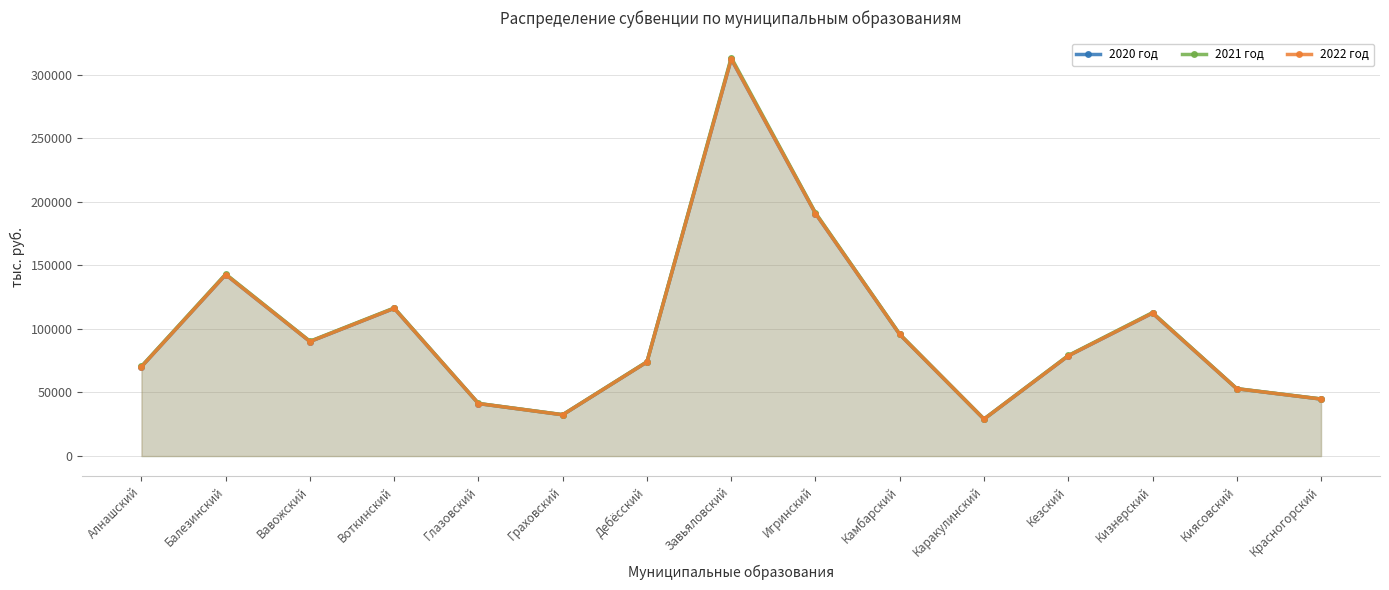

Reading left to right, extract all data points from this chart.

2020 год: Алнашский=70283	Балезинский=142700	Вавожский=90045	Воткинский=116181	Глазовский=41278	Граховский=32467	Дебёсский=73996	Завьяловский=312268	Игринский=190752	Камбарский=95620	Каракулинский=29053	Кезский=78806	Кизнерский=112433	Киясовский=52944	Красногорский=44833
2021 год: Алнашский=70582	Балезинский=143138	Вавожский=90318	Воткинский=116495	Глазовский=41384	Граховский=32575	Дебёсский=74201	Завьяловский=313448	Игринский=191310	Камбарский=95905	Каракулинский=29150	Кезский=79095	Кизнерский=112846	Киясовский=53064	Красногорский=44929
2022 год: Алнашский=70283	Балезинский=142700	Вавожский=90045	Воткинский=116181	Глазовский=41278	Граховский=32467	Дебёсский=73996	Завьяловский=312268	Игринский=190752	Камбарский=95620	Каракулинский=29053	Кезский=78806	Кизнерский=112433	Киясовский=52944	Красногорский=44833